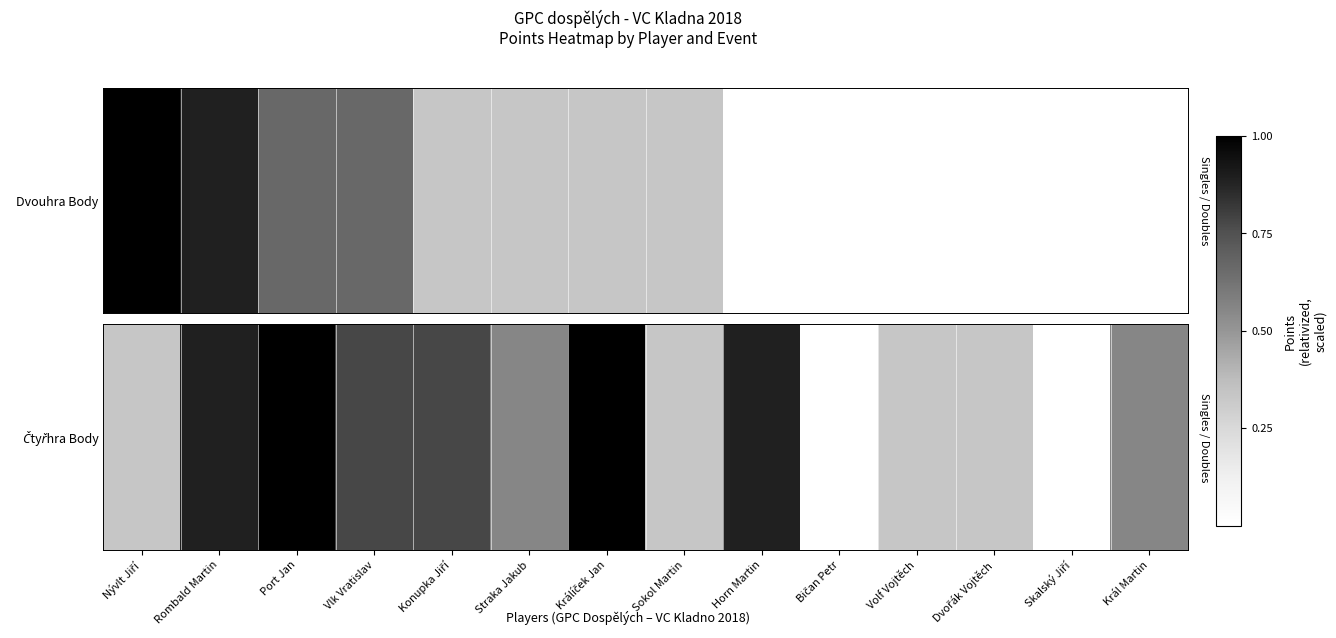

What value does the data have at Rombald Martin?

0.9